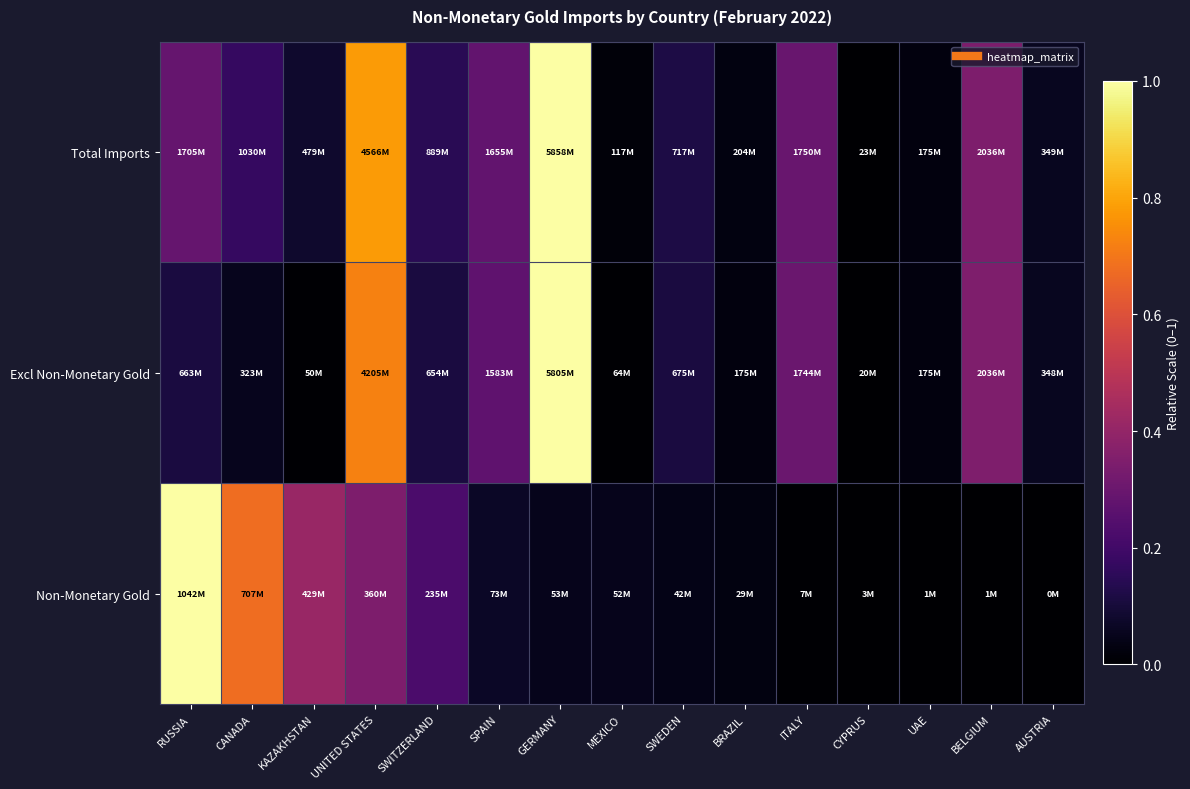

Reading right to left, extract all data points from this chart.

Total Imports: AUSTRIA=0.1	BELGIUM=0.3	UAE=0.0	CYPRUS=0.0	ITALY=0.3	BRAZIL=0.0	SWEDEN=0.1	MEXICO=0.0	GERMANY=1.0	SPAIN=0.3	SWITZERLAND=0.1	UNITED STATES=0.8	KAZAKHSTAN=0.1	CANADA=0.2	RUSSIA=0.3
Excl Non-Monetary Gold: AUSTRIA=0.1	BELGIUM=0.3	UAE=0.0	CYPRUS=0.0	ITALY=0.3	BRAZIL=0.0	SWEDEN=0.1	MEXICO=0.0	GERMANY=1.0	SPAIN=0.3	SWITZERLAND=0.1	UNITED STATES=0.7	KAZAKHSTAN=0.0	CANADA=0.1	RUSSIA=0.1
Non-Monetary Gold: AUSTRIA=0.0	BELGIUM=0.0	UAE=0.0	CYPRUS=0.0	ITALY=0.0	BRAZIL=0.0	SWEDEN=0.0	MEXICO=0.0	GERMANY=0.1	SPAIN=0.1	SWITZERLAND=0.2	UNITED STATES=0.3	KAZAKHSTAN=0.4	CANADA=0.7	RUSSIA=1.0